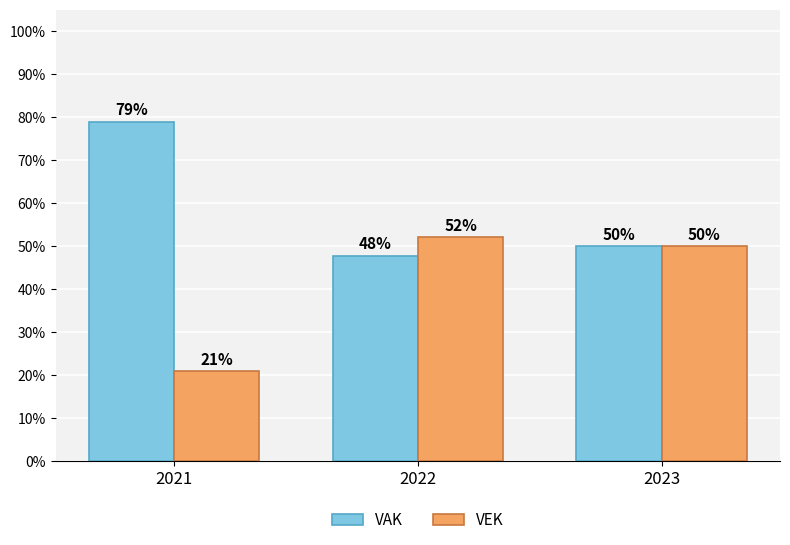

What is the average value of the VEK series?

41.1